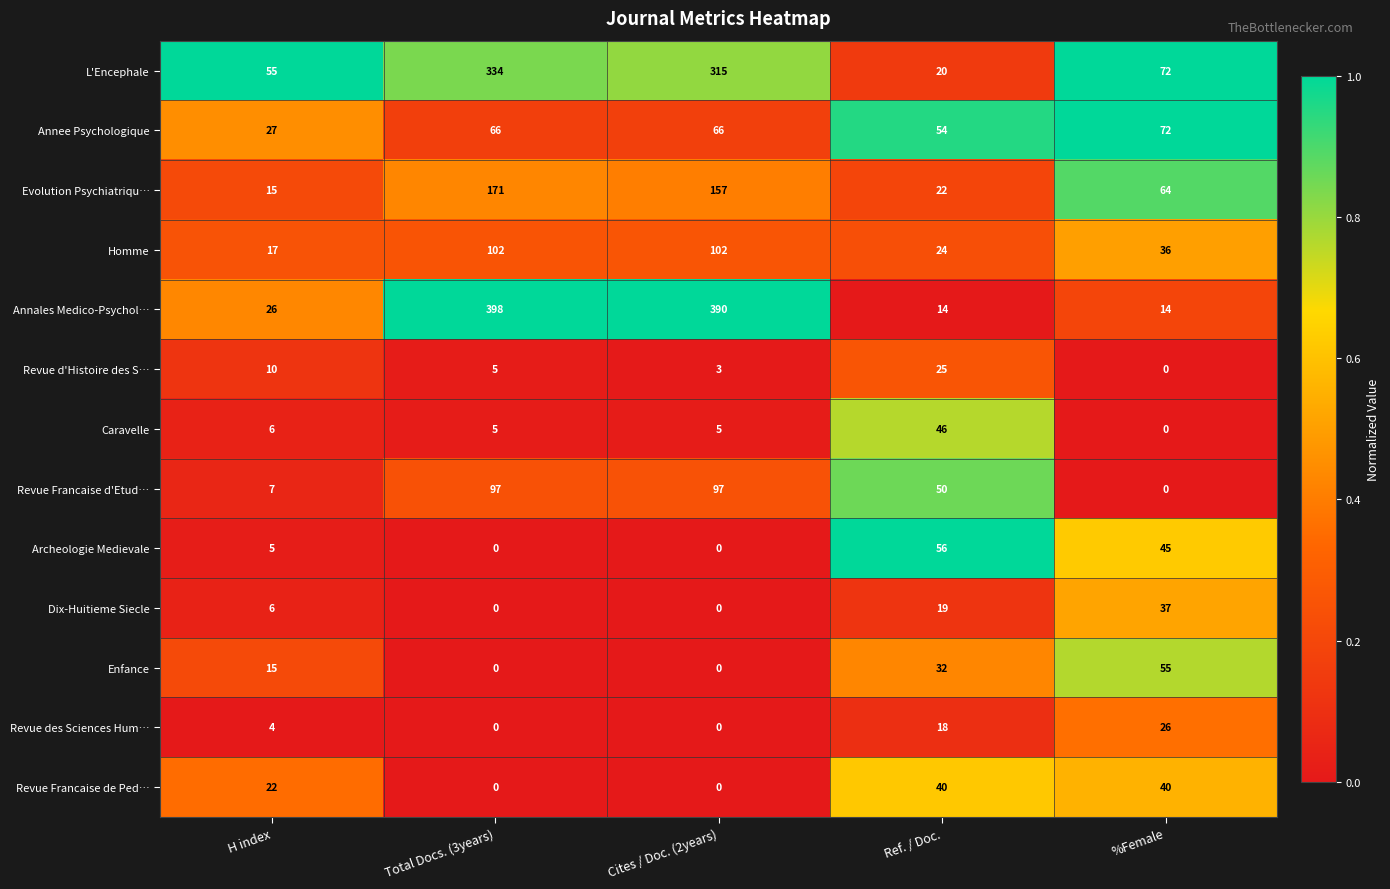

At Ref. / Doc., list the series in order from largest to smallest.

Archeologie Medievale, Annee Psychologique, Revue Francaise d'Etud…, Caravelle, Revue Francaise de Ped…, Enfance, Revue d'Histoire des S…, Homme, Evolution Psychiatriqu…, L'Encephale, Dix-Huitieme Siecle, Revue des Sciences Hum…, Annales Medico-Psychol…